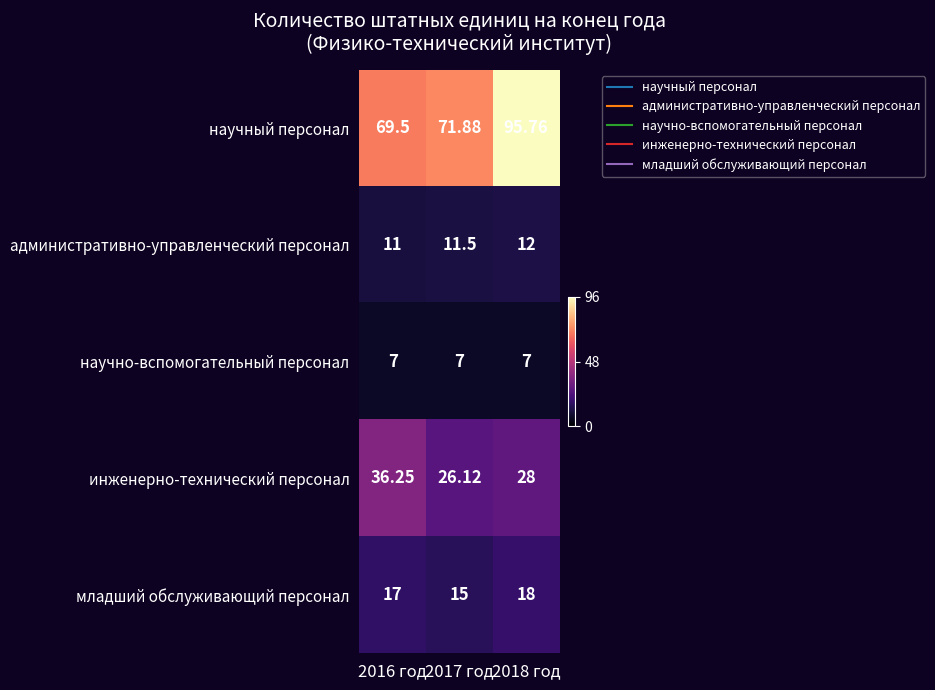

Rank the series by their maximum value, from lowest to highest.

научно-вспомогательный персонал, административно-управленческий персонал, младший обслуживающий персонал, инженерно-технический персонал, научный персонал